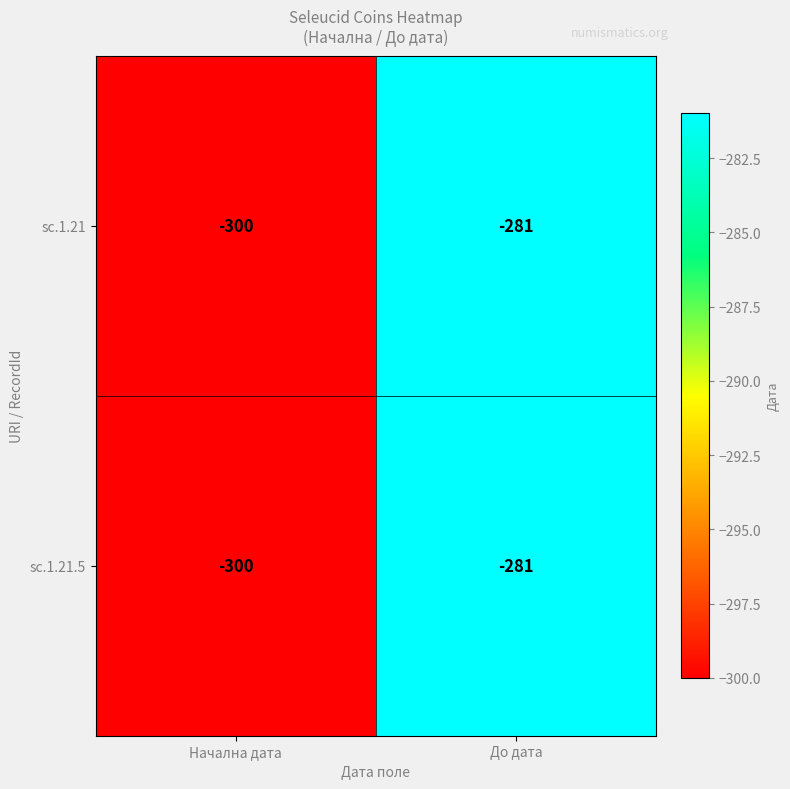

What is the maximum value shown in the chart?

-281